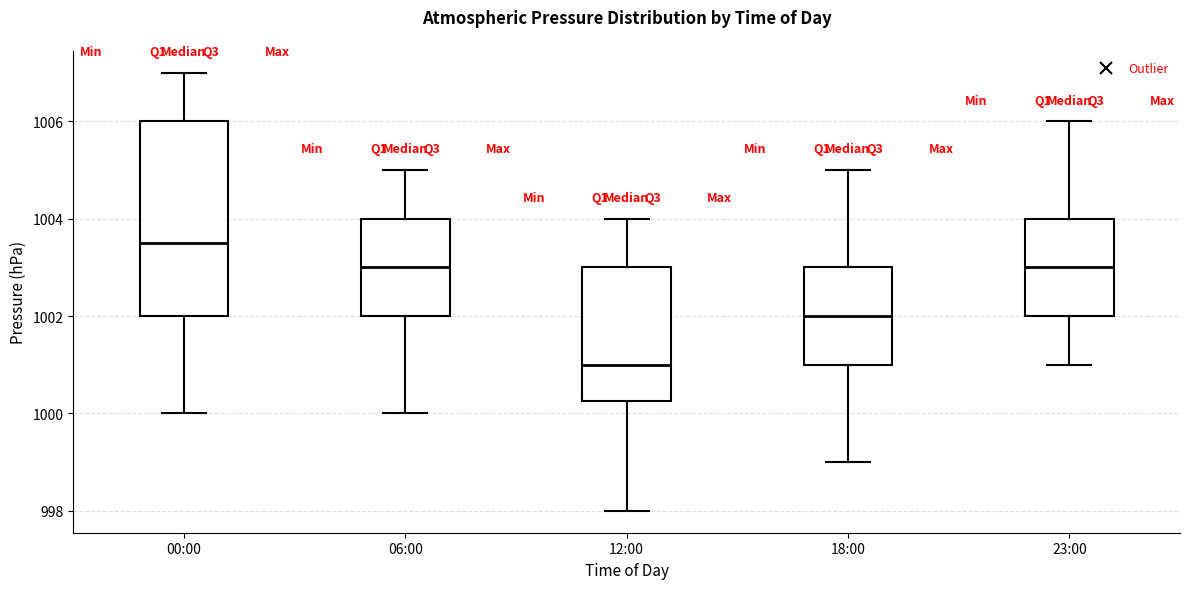

Which box is the tallest, from its lower edge to its upper edge?

00:00